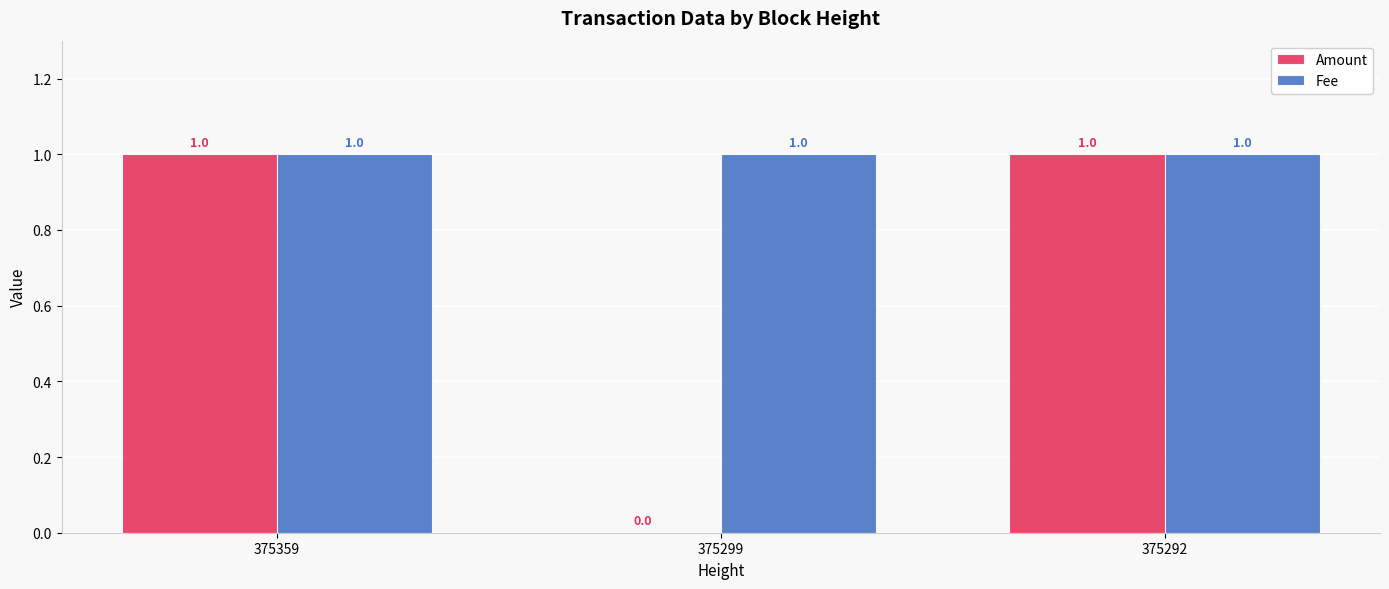

How many groups of bars are there?

3